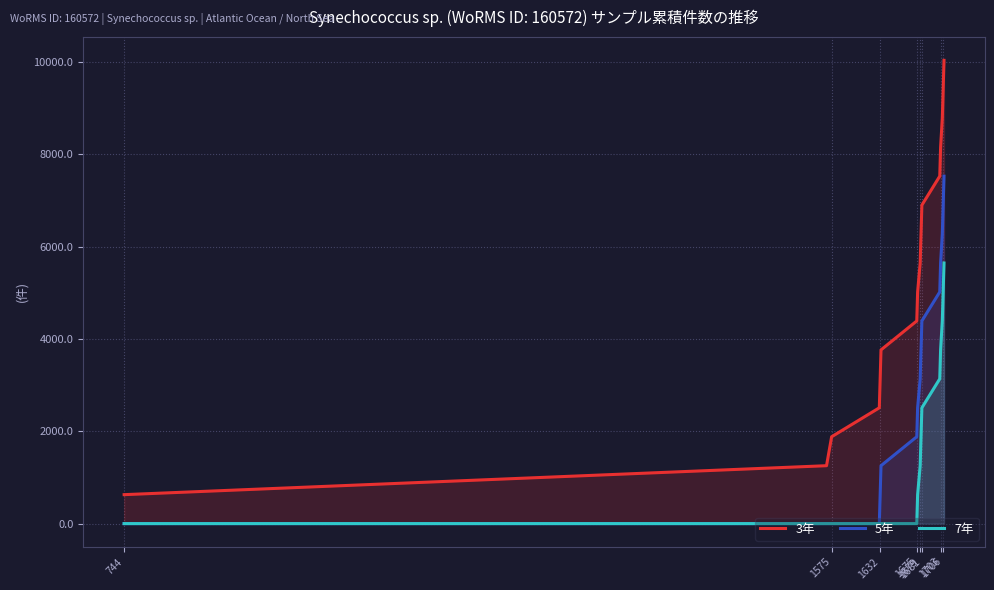

True or false: 5年 and 3年 cross at least once.

False